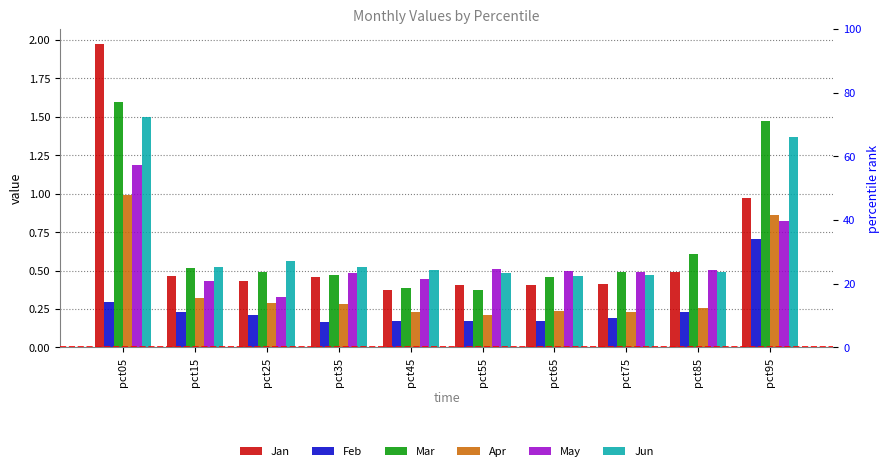

What is the difference between the highest and lowest values at pct15?

0.3